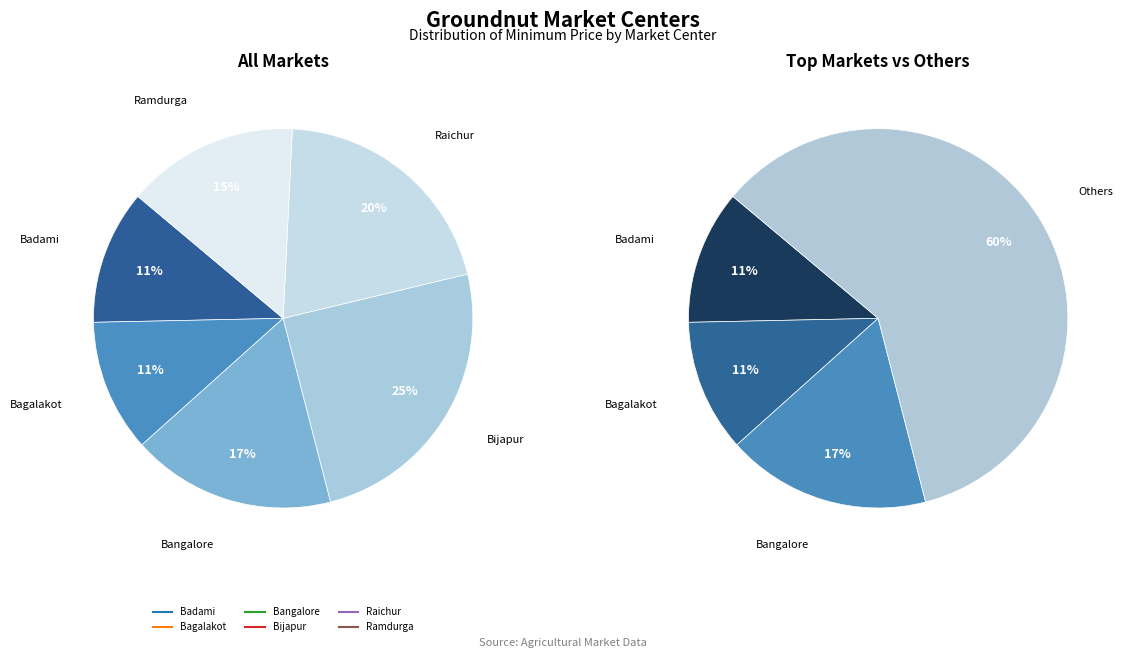

Combined, do Raichur and Bangalore account for over 50%?

No